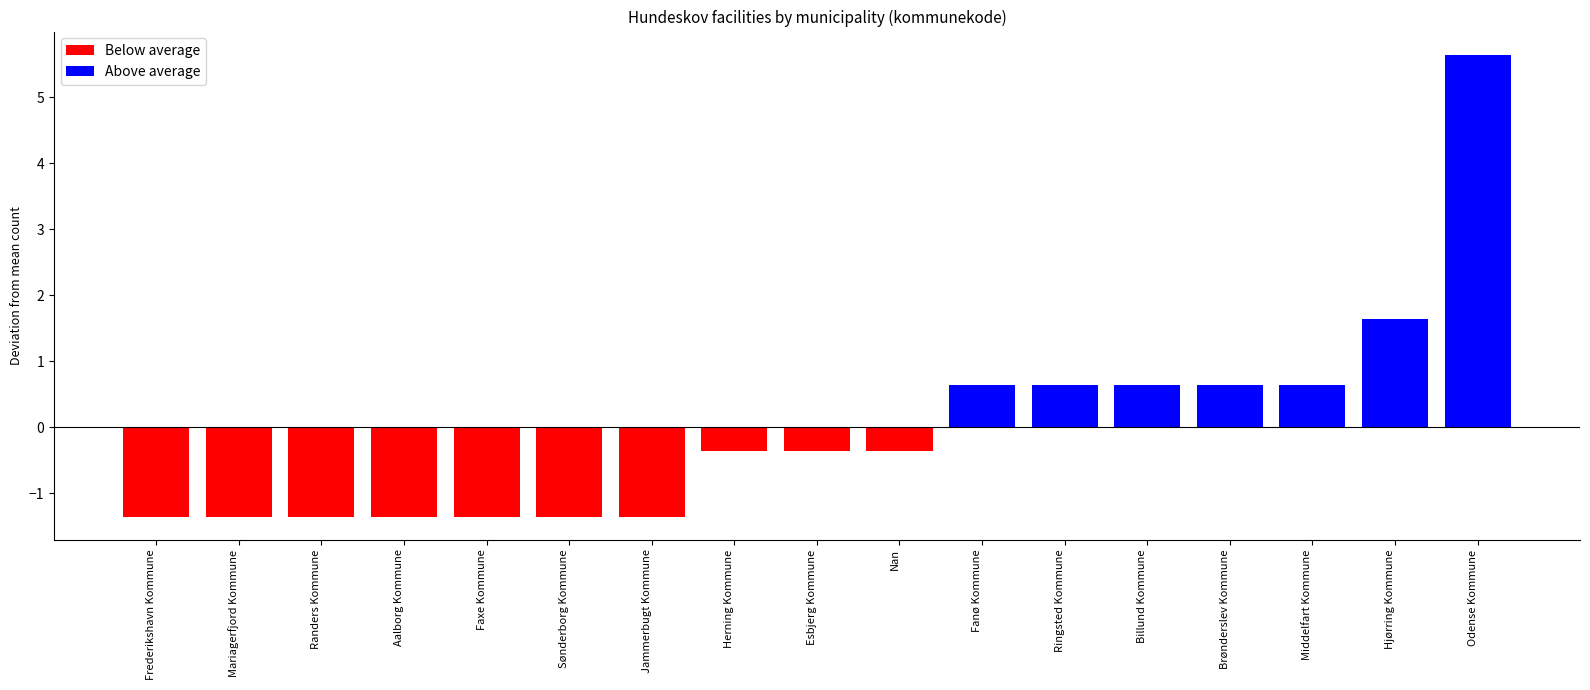

Between Billund Kommune and Hjørring Kommune, which is larger?

Hjørring Kommune